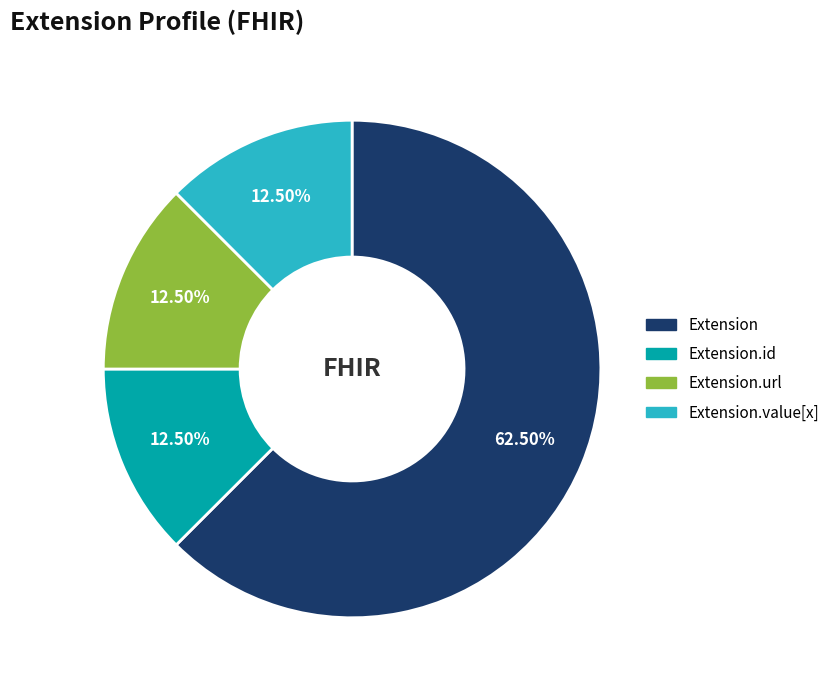

Between Extension and Extension.id, which is larger?

Extension